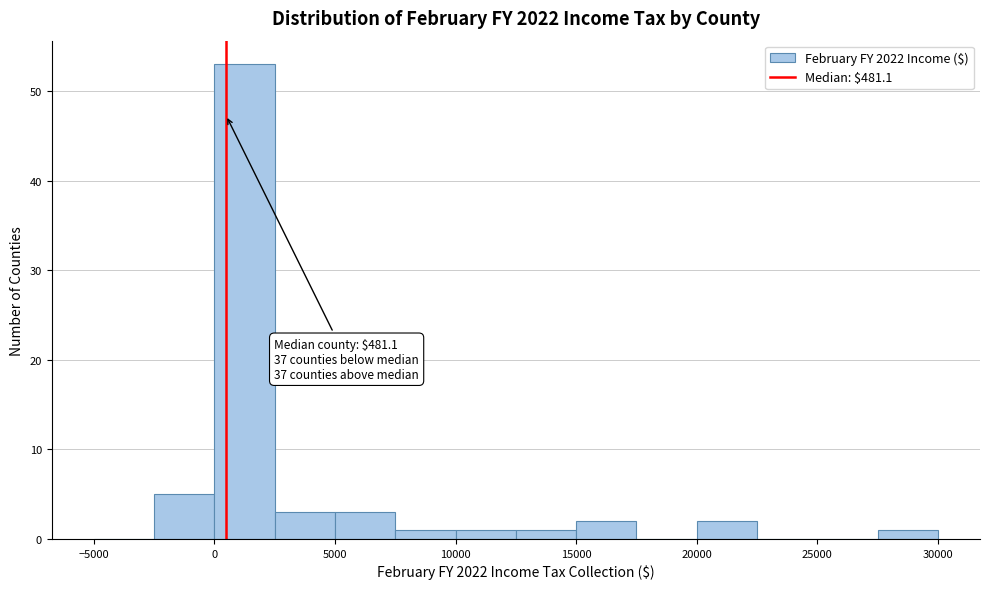

Over which range of the x-axis is the bar tallest?

0 to 2500